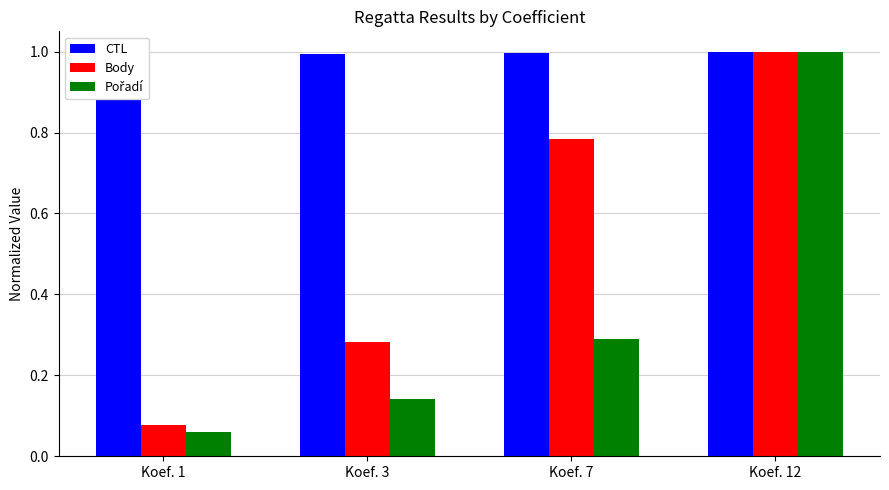

At how many categories does at least one series exceed 0?

4